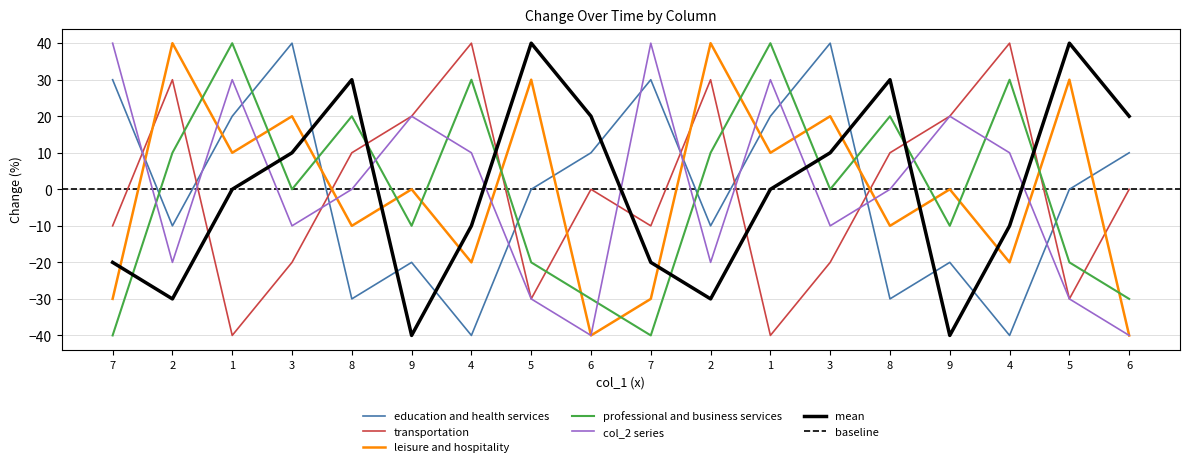

The value of col_8 at 9 is 20. True or false?

True